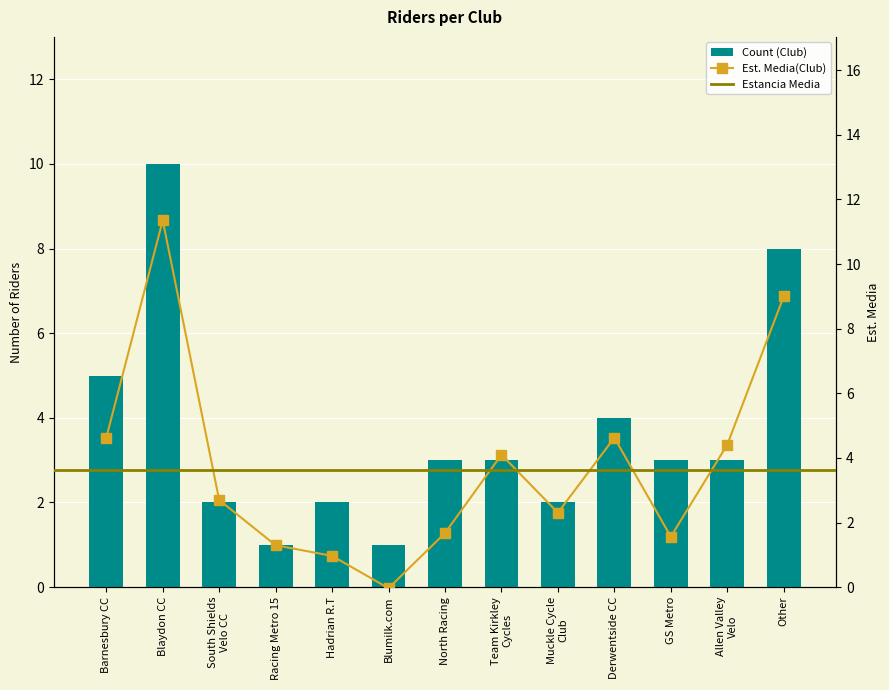

What is the sum of all values?

47